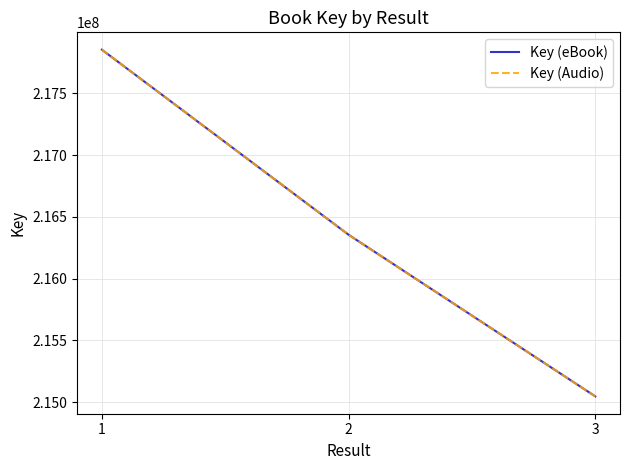

Is it true that Key (Audio) equals 216355038 at 2?

True